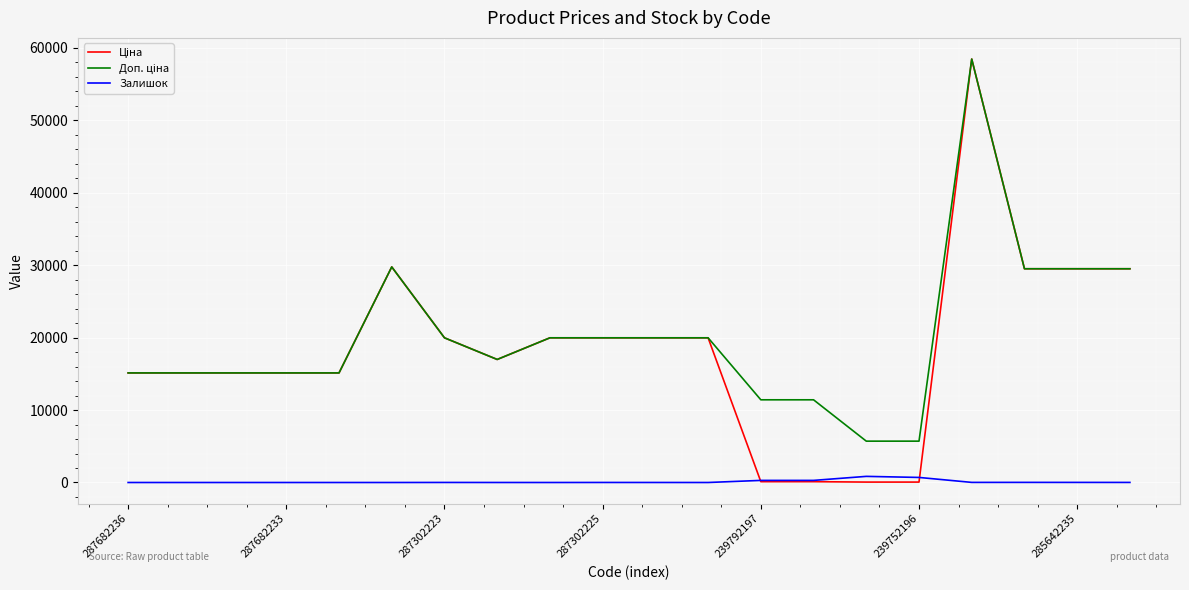

What is the greatest value displayed?

58426.5